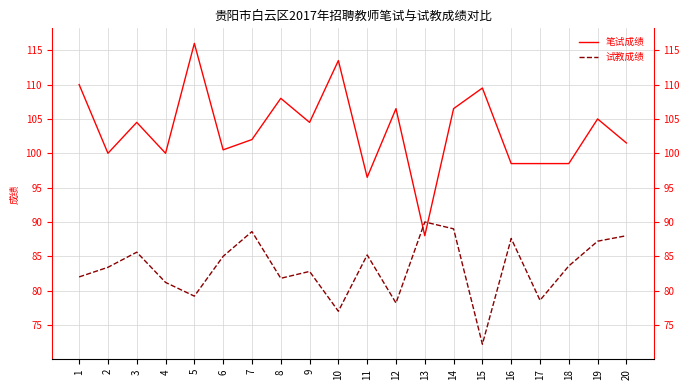

How many lines are shown in the chart?

2